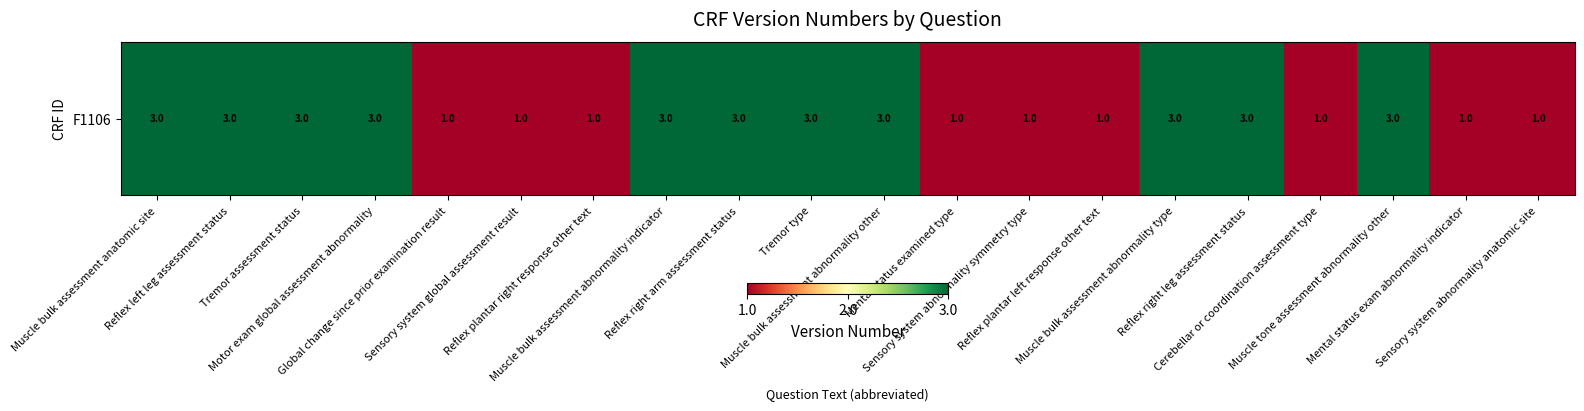

What is the sum of all values?

42